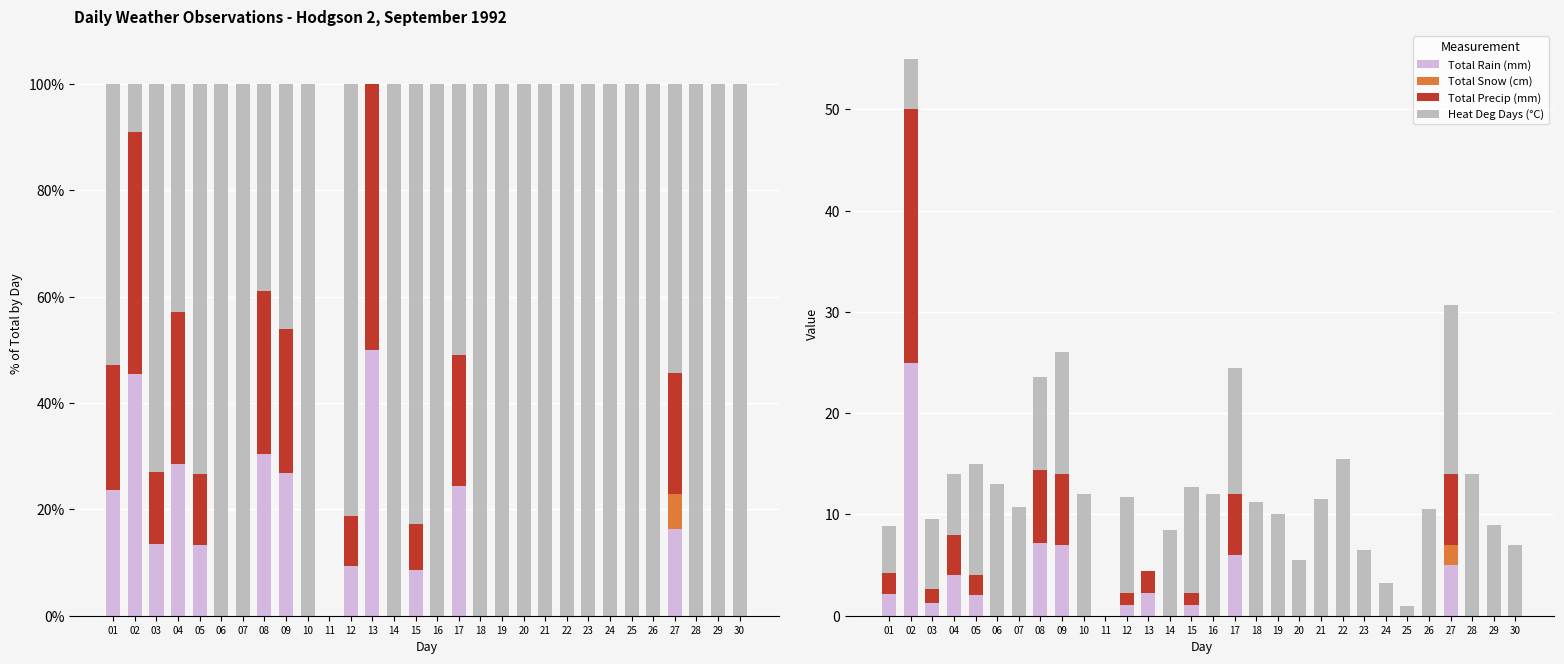

At 11, list the series in order from largest to smallest.

Total Rain (mm), Total Snow (cm), Total Precip (mm), Heat Deg Days (°C)